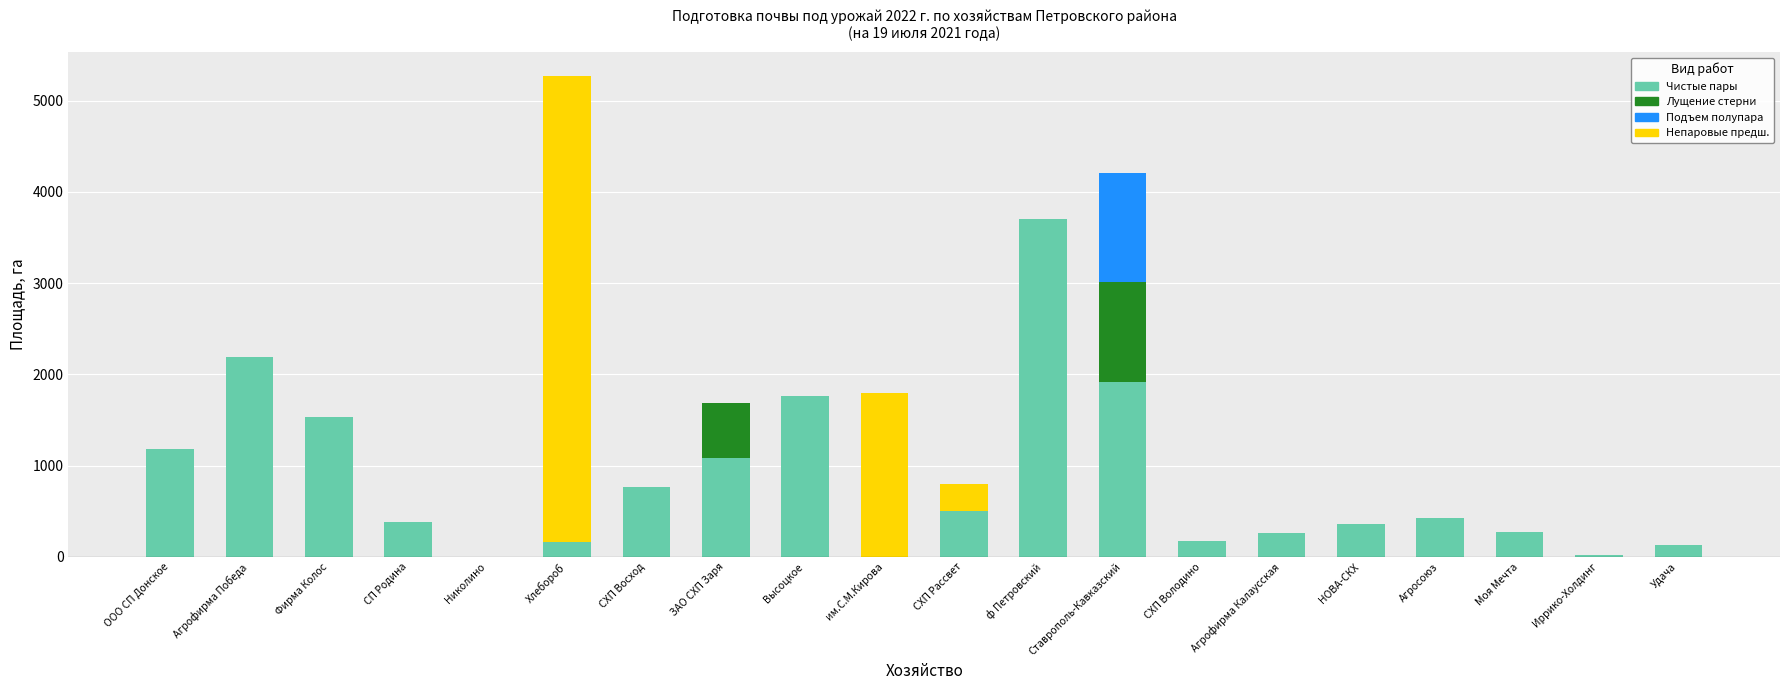

Is it true that Чистые пары equals 2392.5 at им.С.М.Кирова?

False